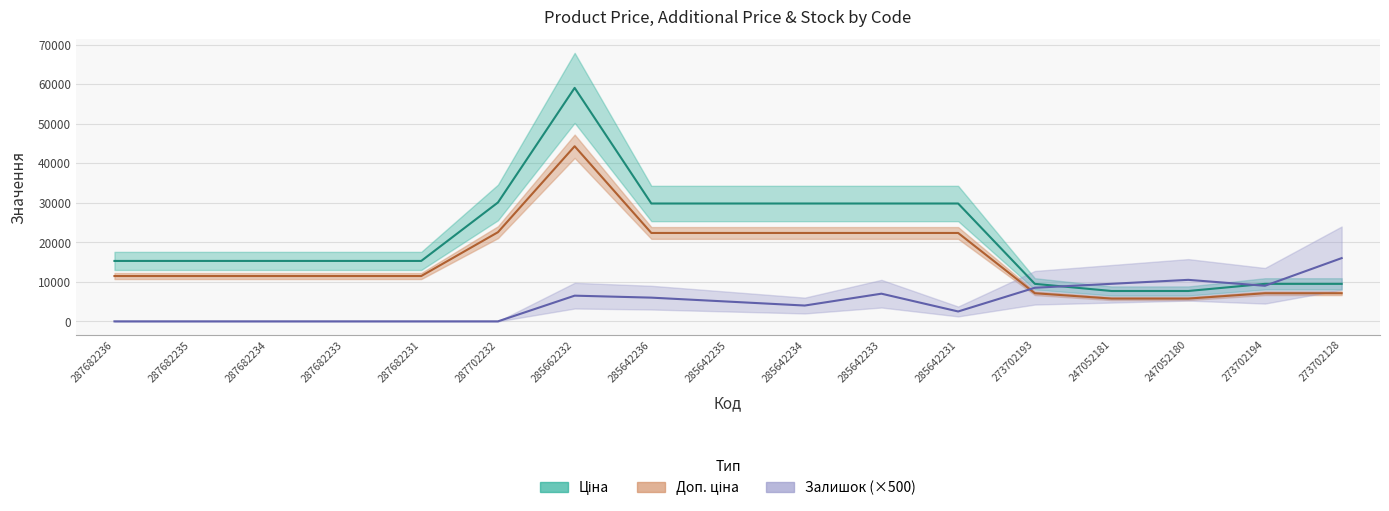

What position from the right is 285642236?

10